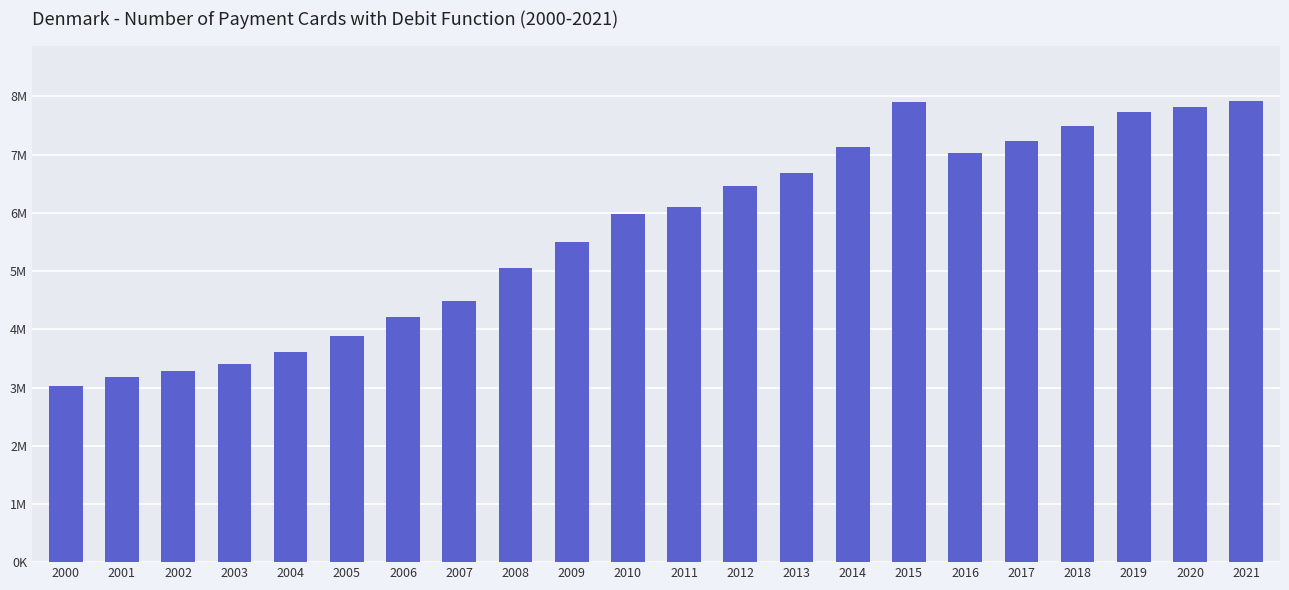

What is the sum of the values at 2019 and 2008?

12785970